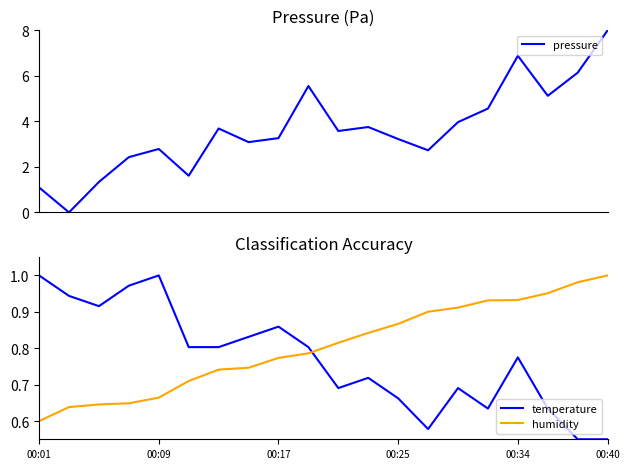

What is the highest value of the temperature series?

1.0